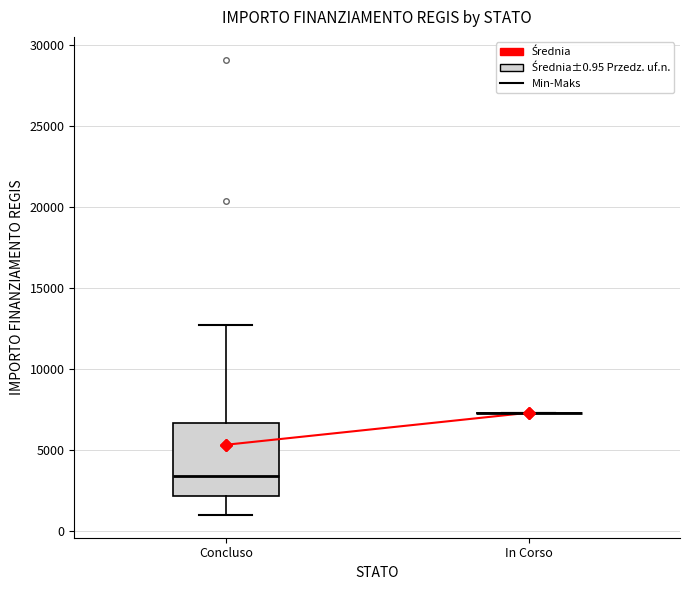

Which box is the tallest, from its lower edge to its upper edge?

Concluso